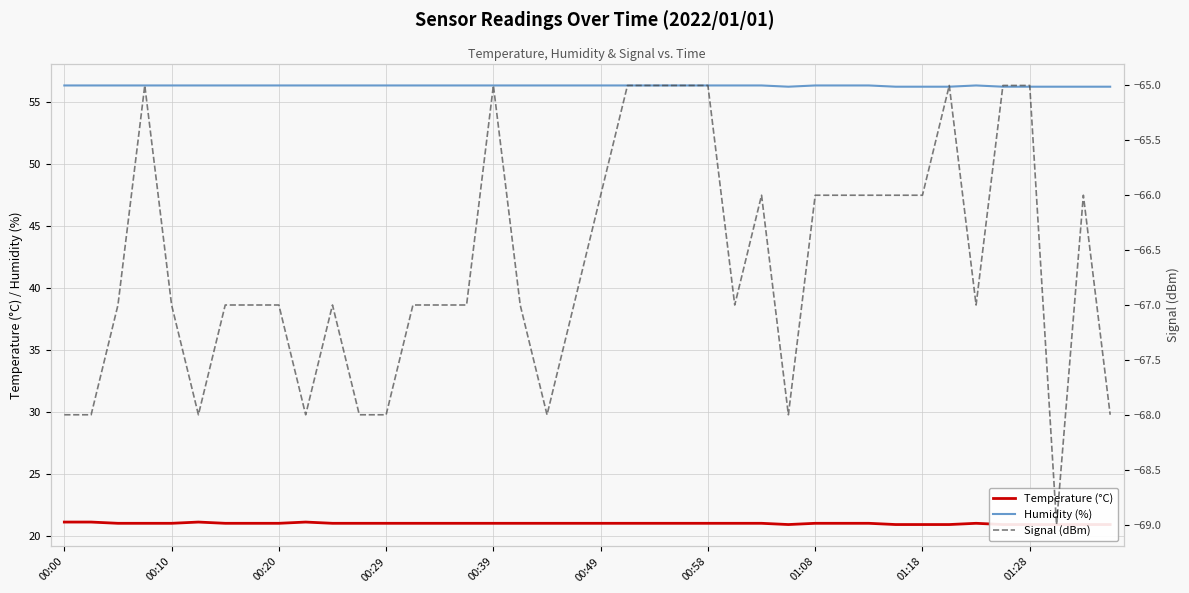

What is the minimum value for Temperature (°C)?

20.9